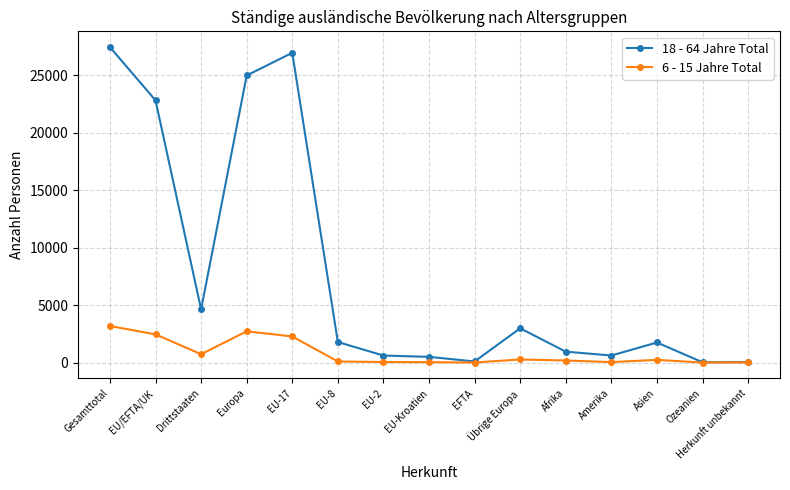

How many values in the 6 - 15 Jahre Total series are below 179?

7